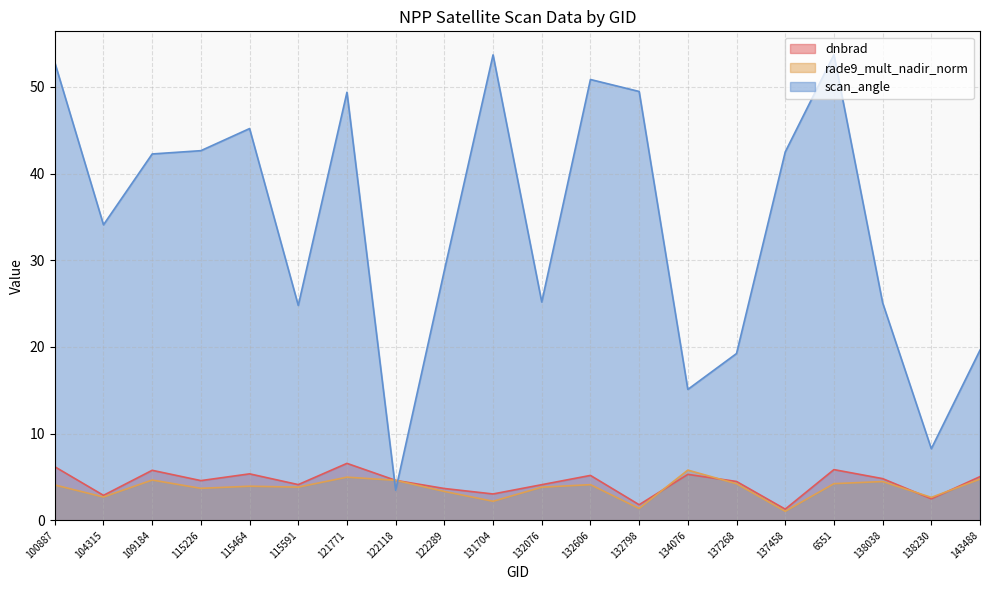

Where is rade9_mult_nadir_norm nearest to the value 3?

104315